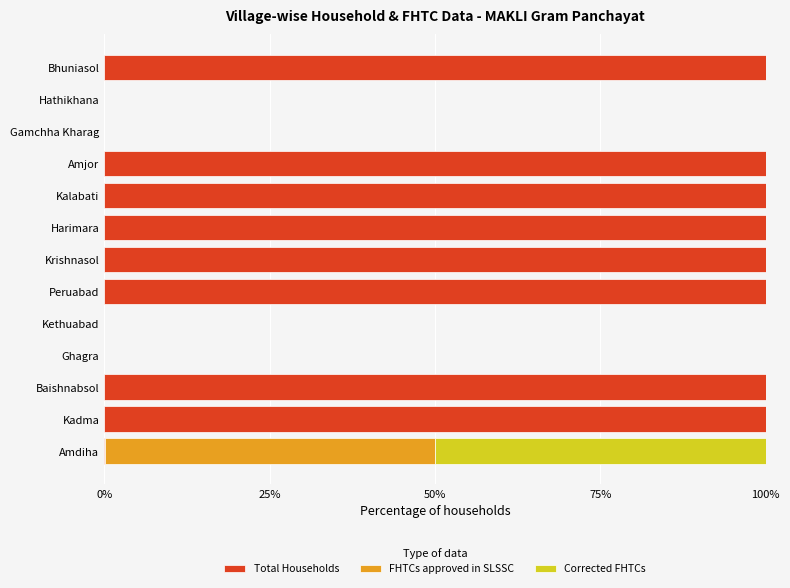

How many distinct data groups are displayed?

3